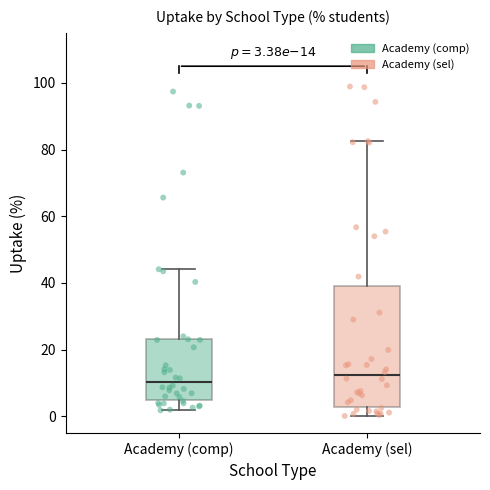

Which box has the highest median line?

Academy (sel)